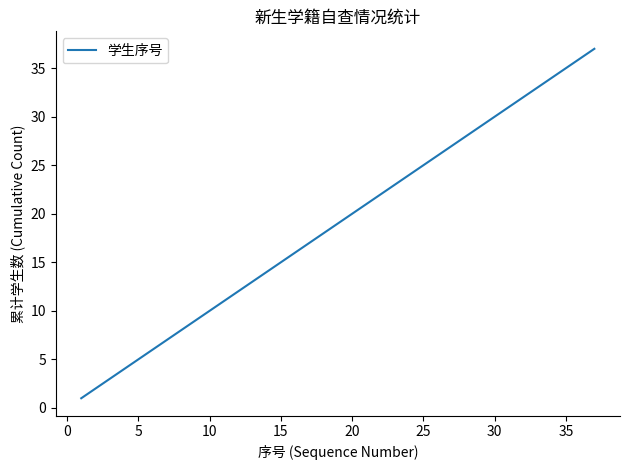

What is the difference between the maximum and minimum values?

36